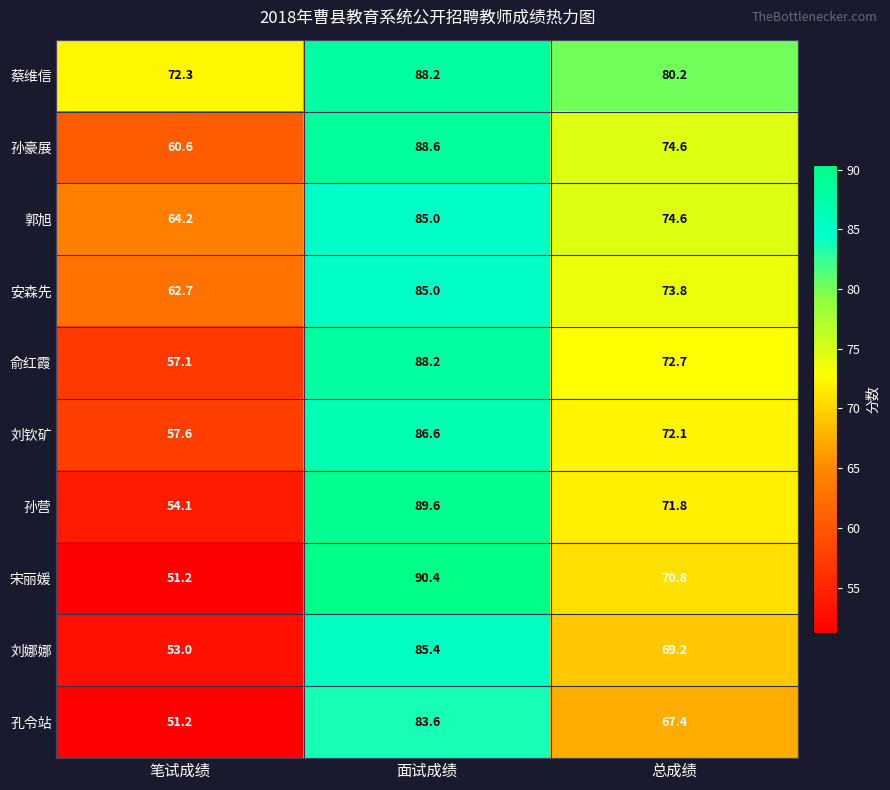

What is the difference between the maximum and minimum values in the 刘娜娜 series?

32.4